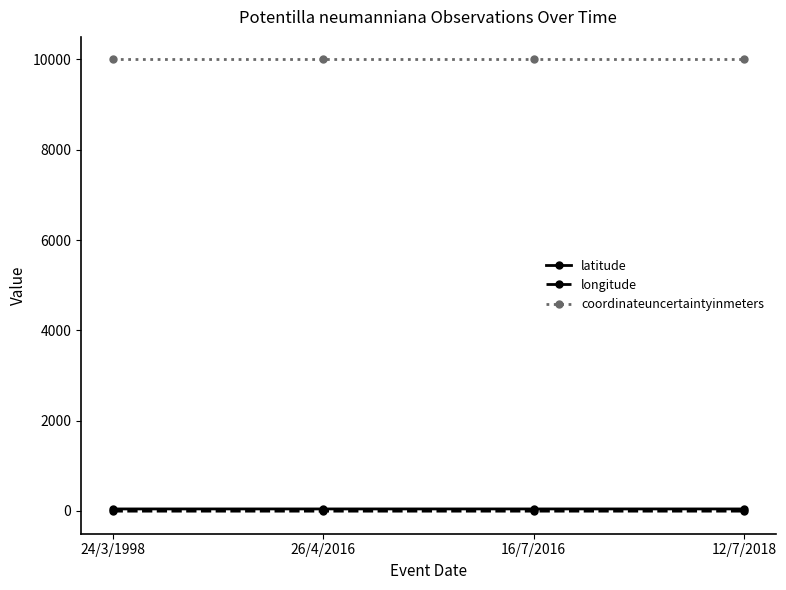

What is the maximum value shown in the chart?

10000.0